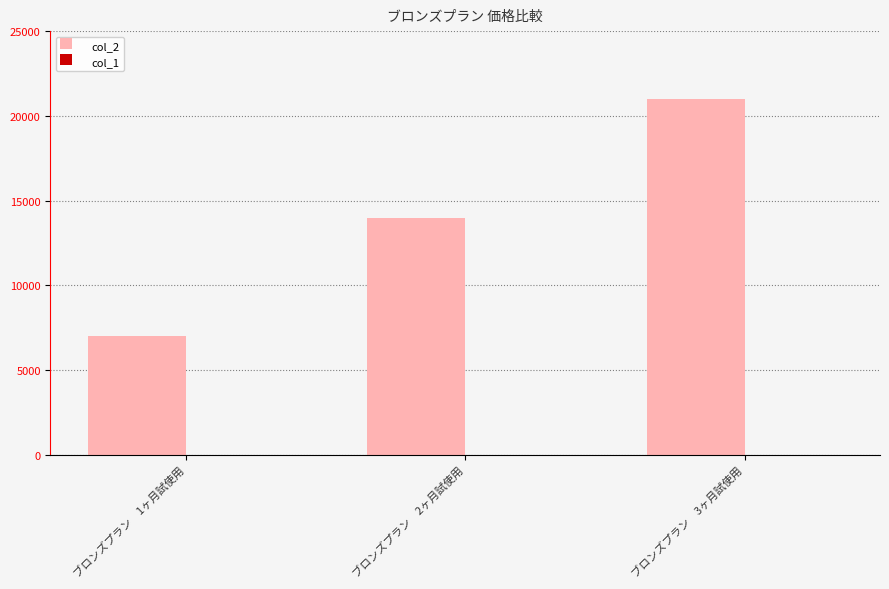

Reading left to right, list all the values displayed in this chart.

7000	14000	21000